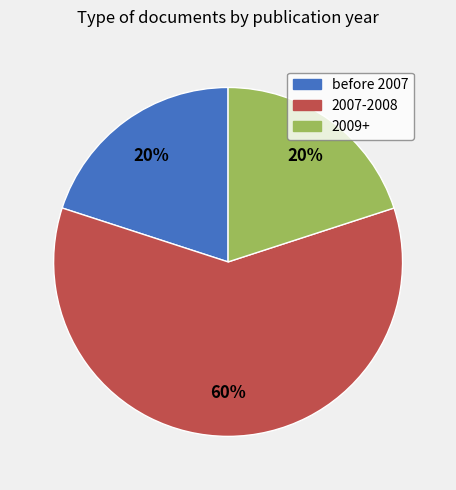

Does any single category account for the majority?

Yes